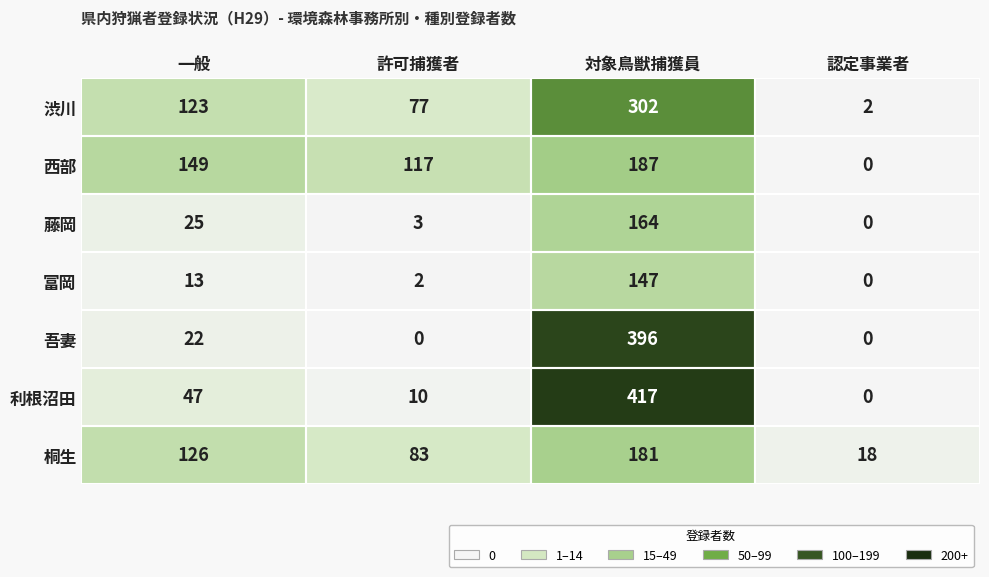

What is the highest value of the 富岡 series?

147